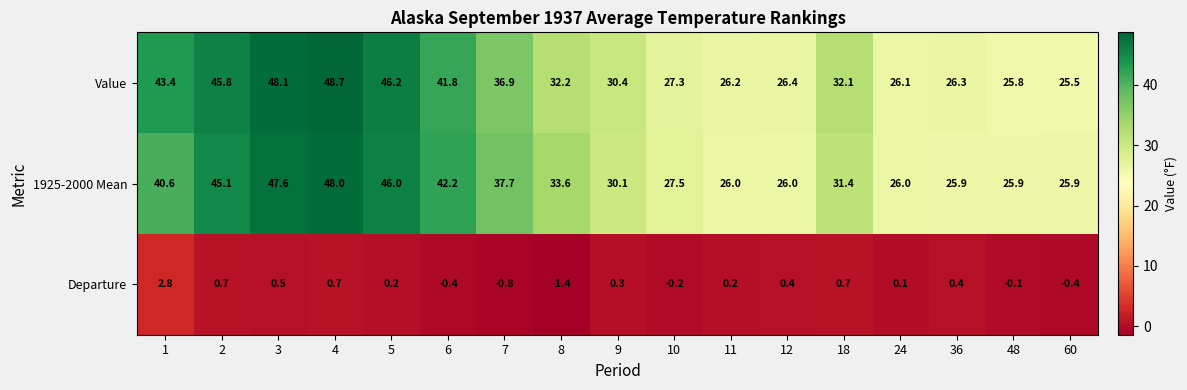

Where is Value nearest to the value 37?

7